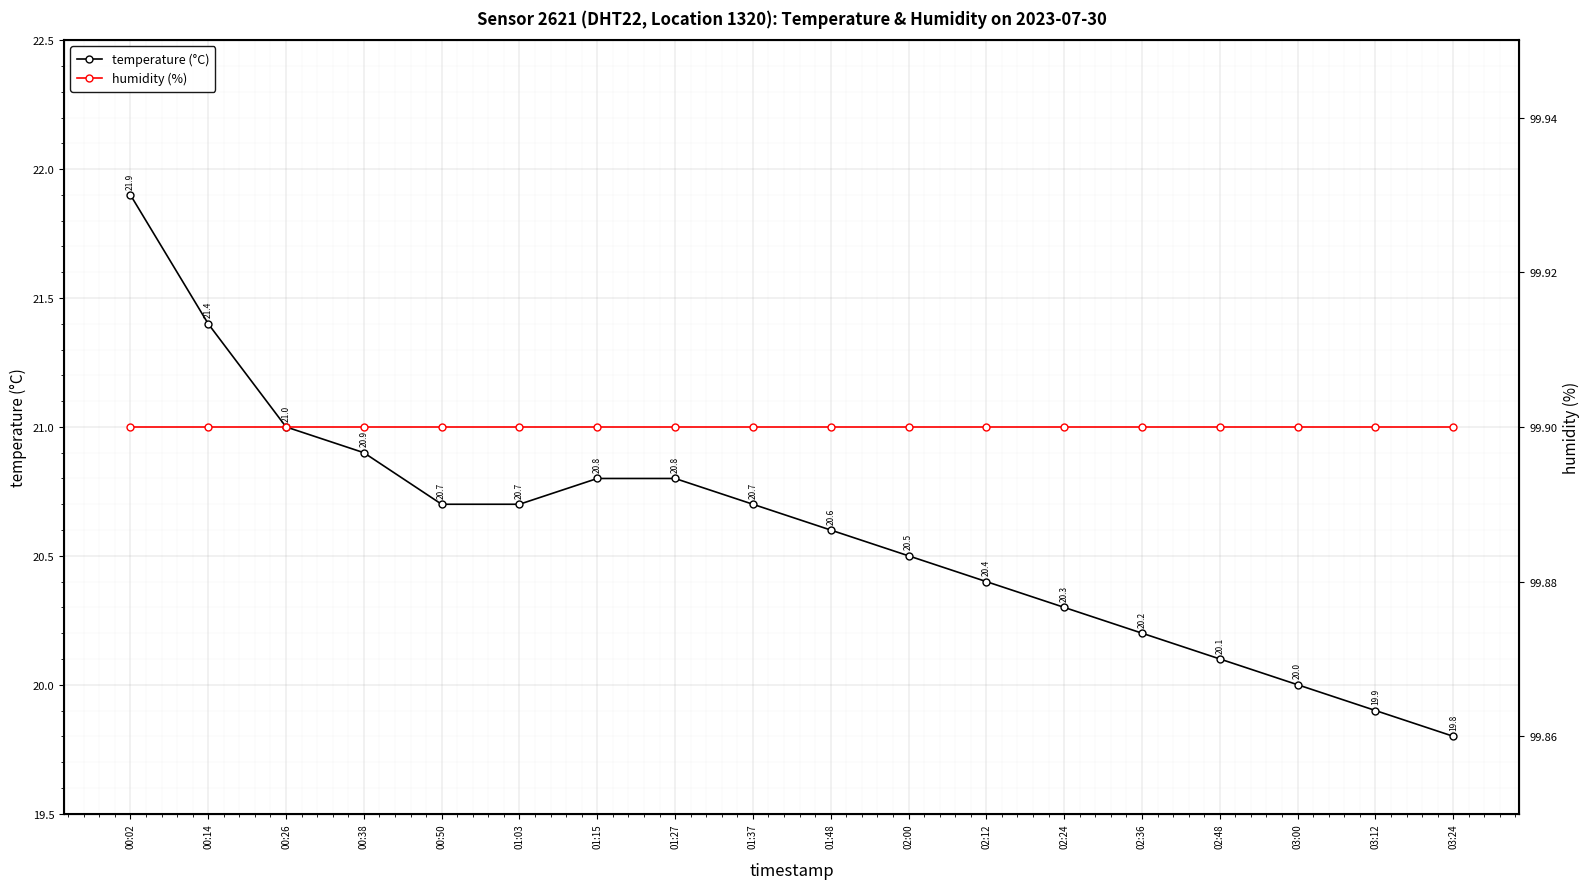

What position from the right is 01:37?

10